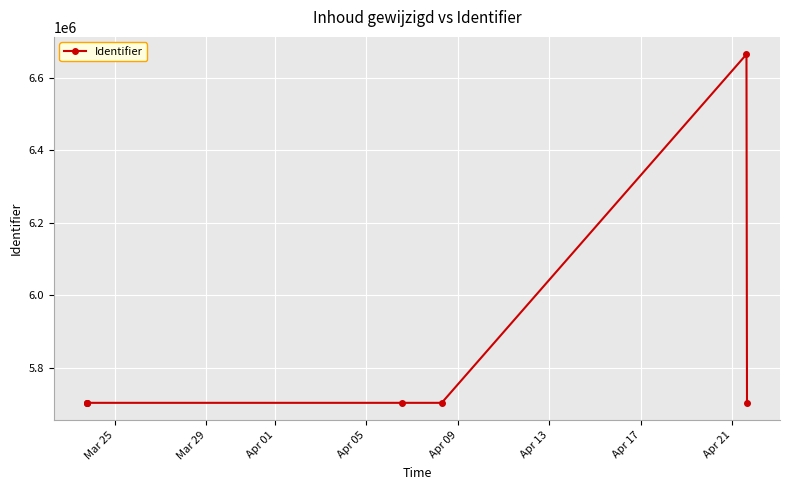

What is the value of the 3rd point from the left?

5703847